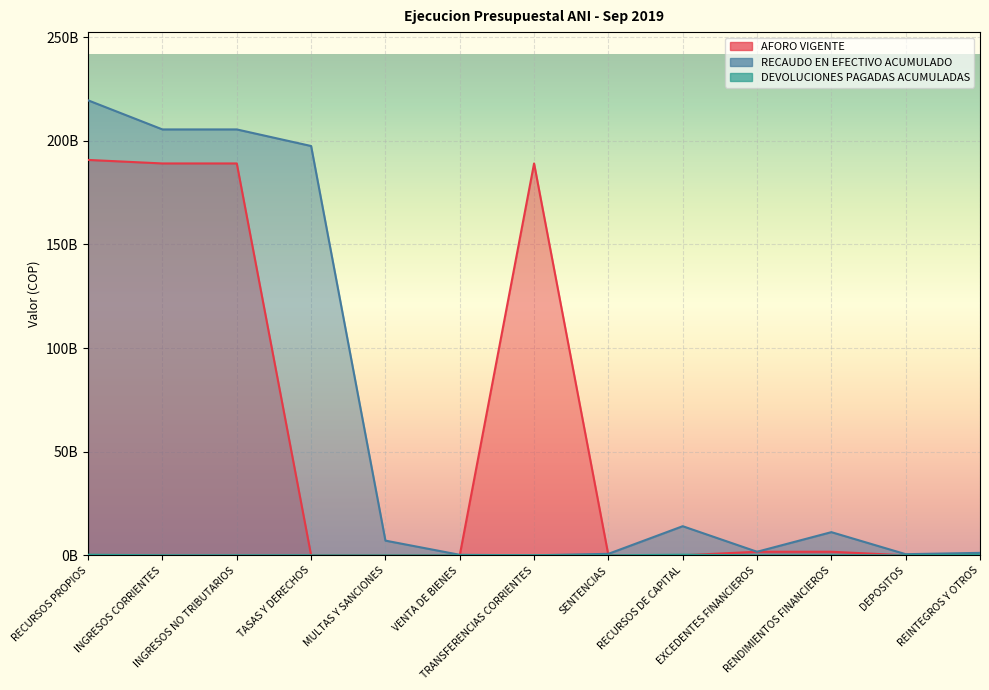

What are all the series names shown in the legend?

AFORO VIGENTE, RECAUDO EN EFECTIVO ACUMULADO, DEVOLUCIONES PAGADAS ACUMULADAS